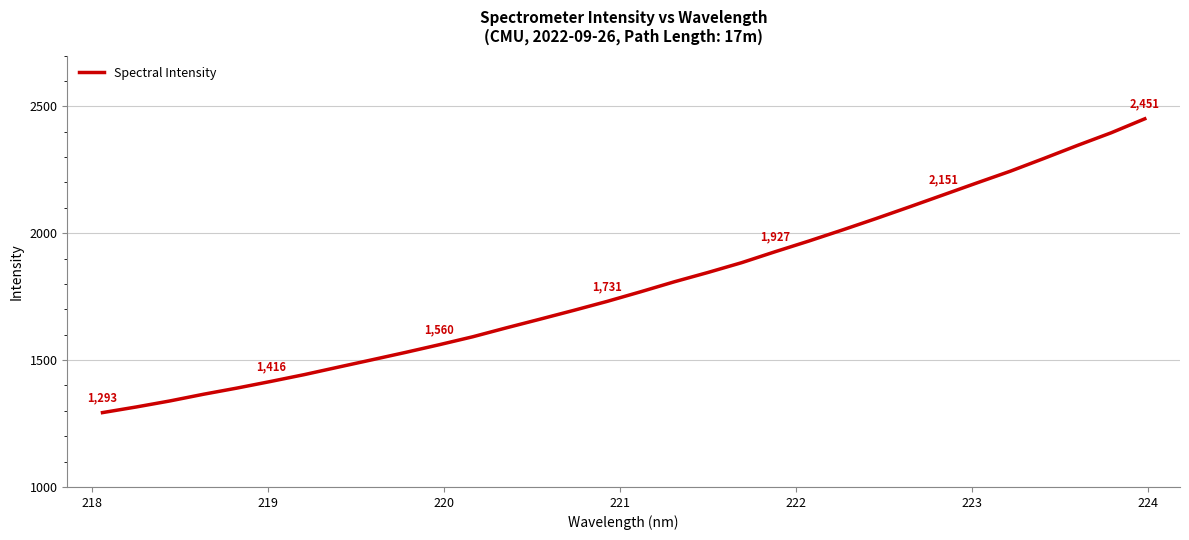

What is the minimum value shown in the chart?

1293.0